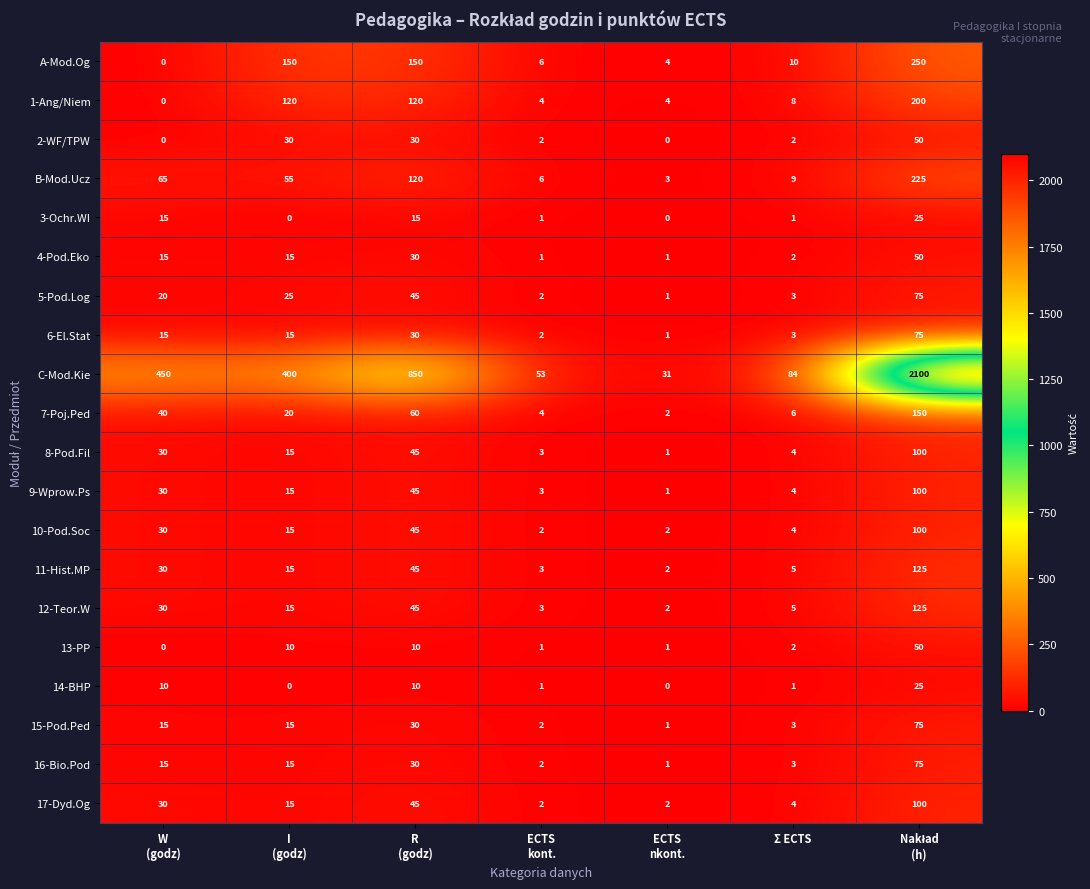

Which series has the largest total across all categories?

C-Mod.Kie